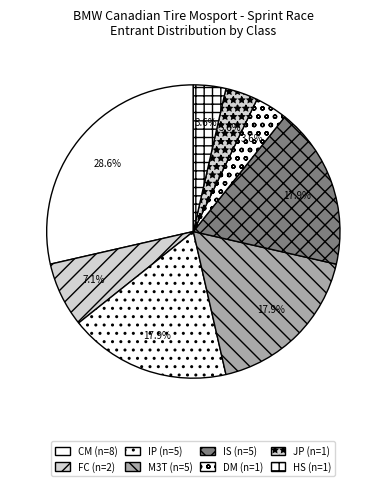

Which category has the biggest portion of the pie?

CM